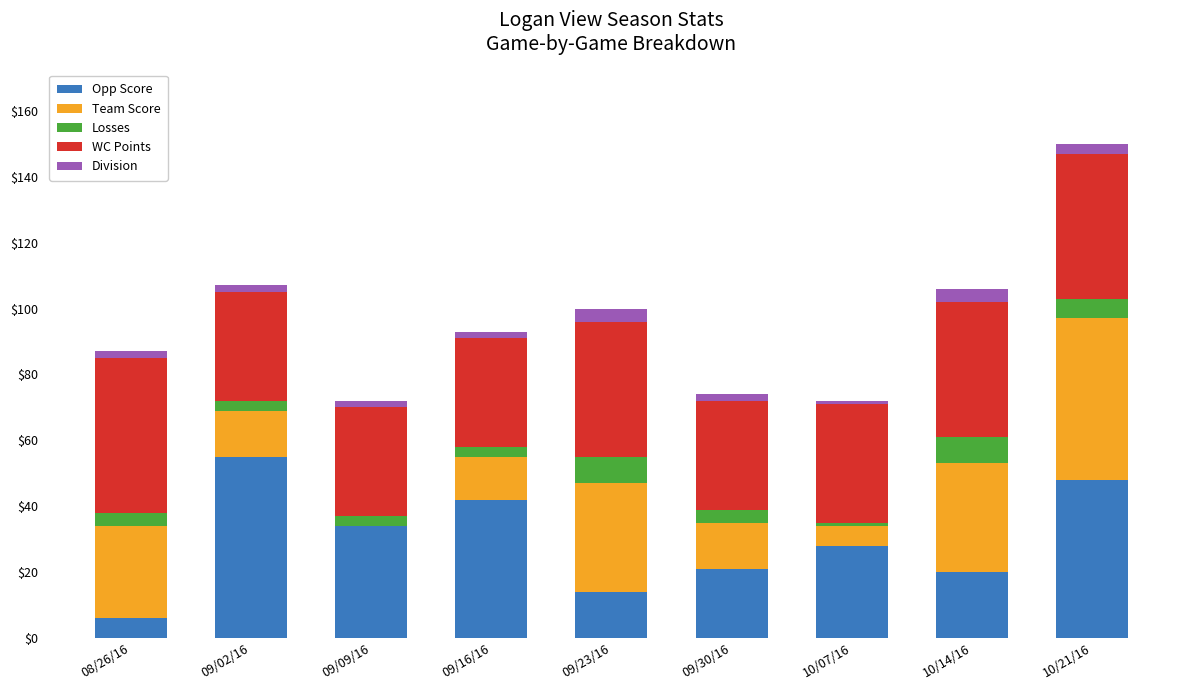

At which label does Opp Score reach its peak?

09/02/16